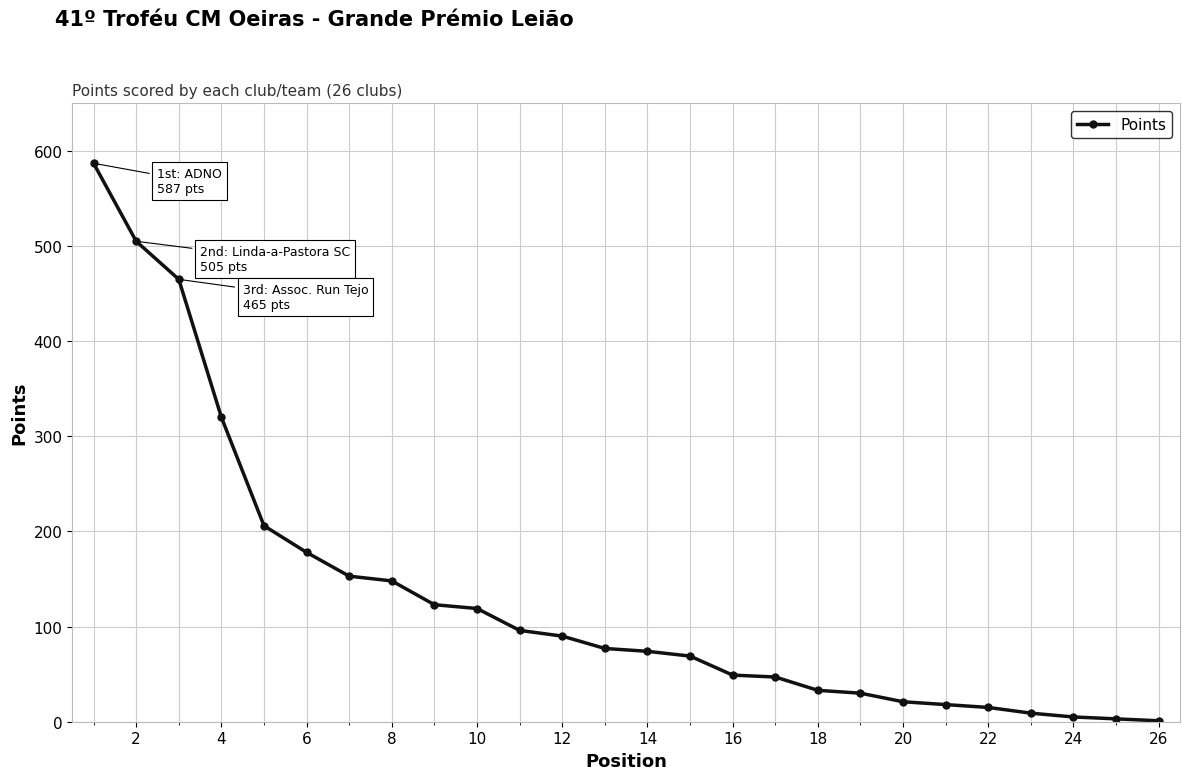

What is the average value?

132